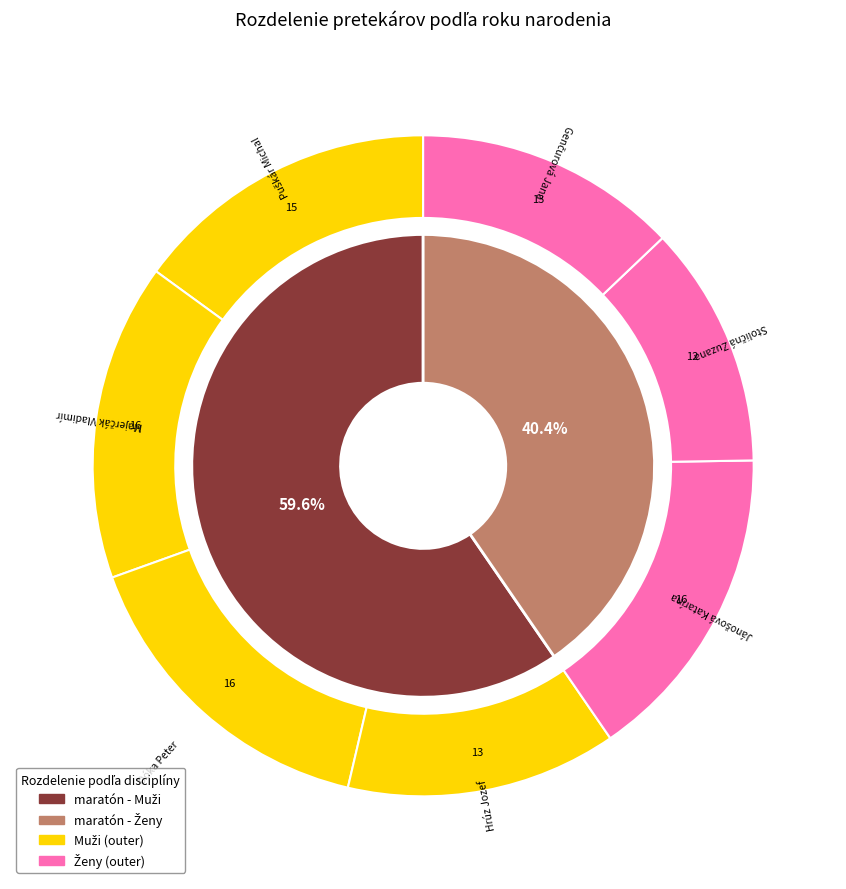

Does any single category account for the majority?

No